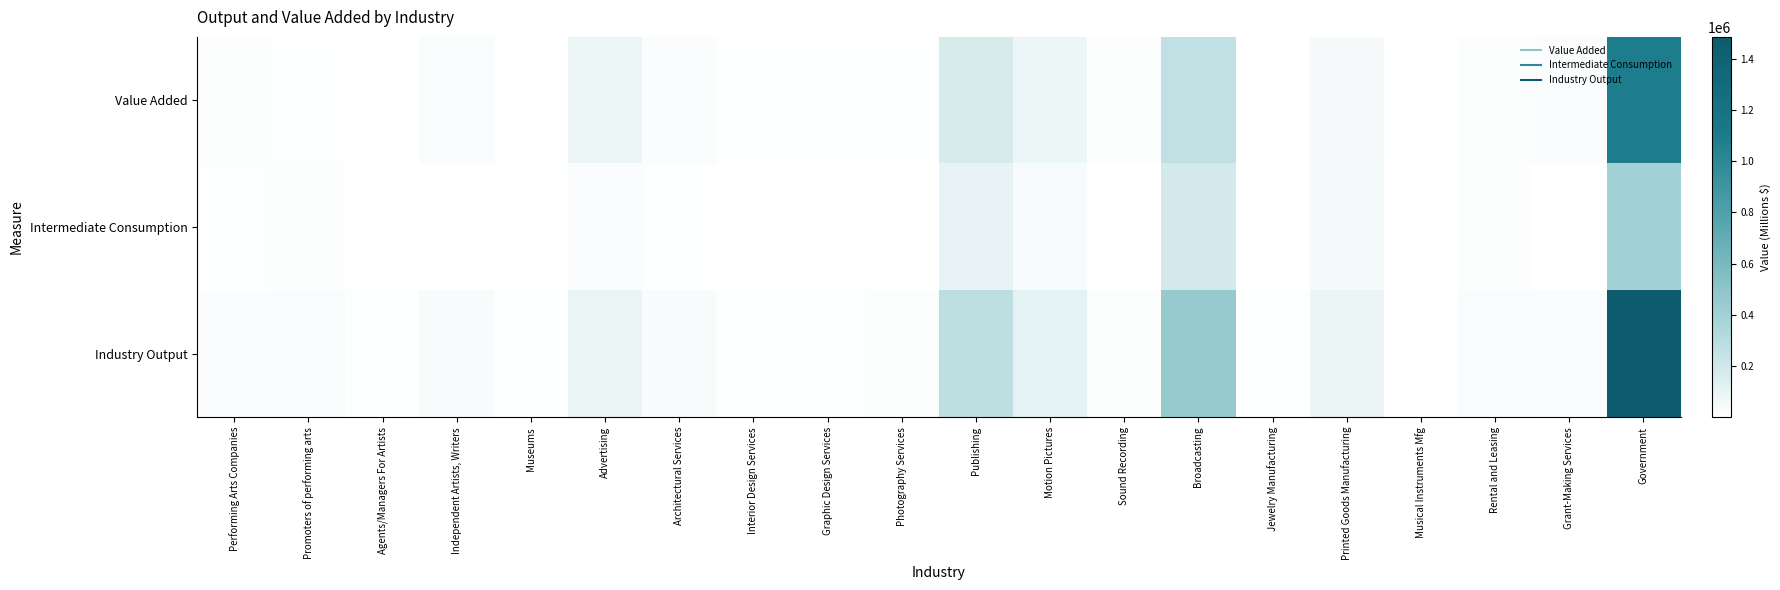

Which label corresponds to the smallest value in the chart?

Musical Instruments Mfg